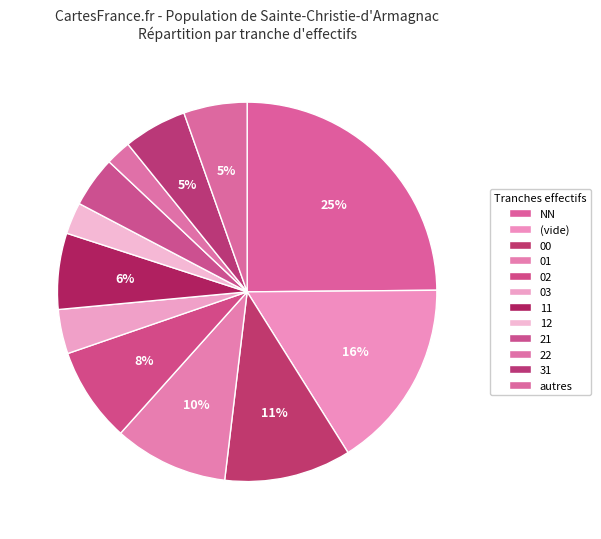

How many segments does this pie chart have?

12